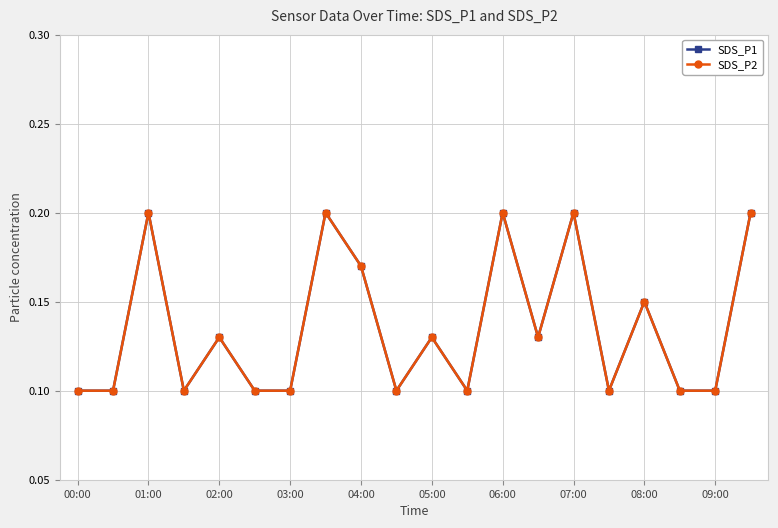

At 15, list the series in order from largest to smallest.

SDS_P1, SDS_P2